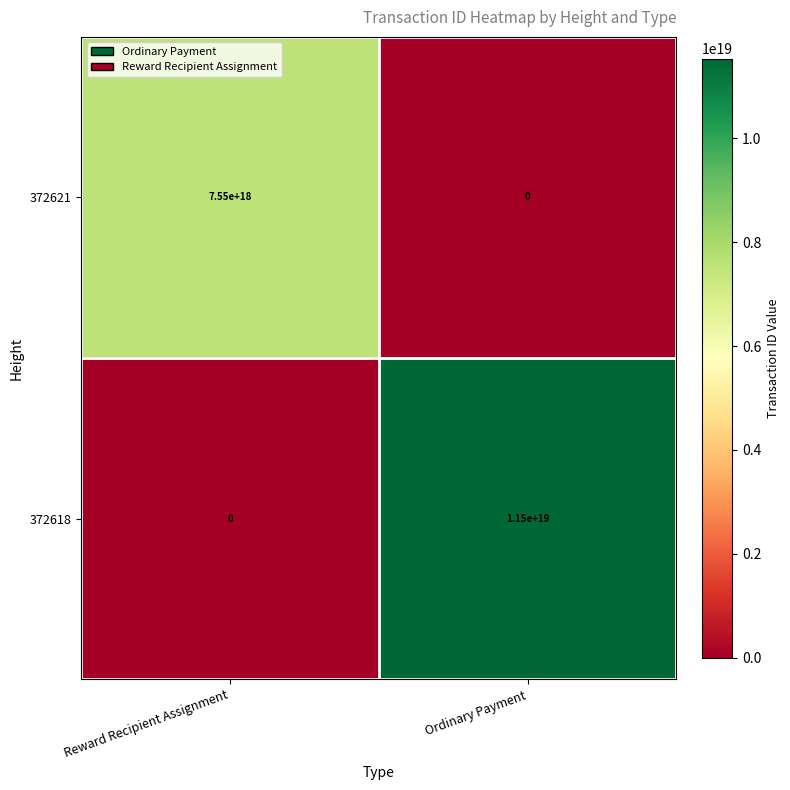

Which series changed the most between Reward Recipient Assignment and Ordinary Payment?

372618